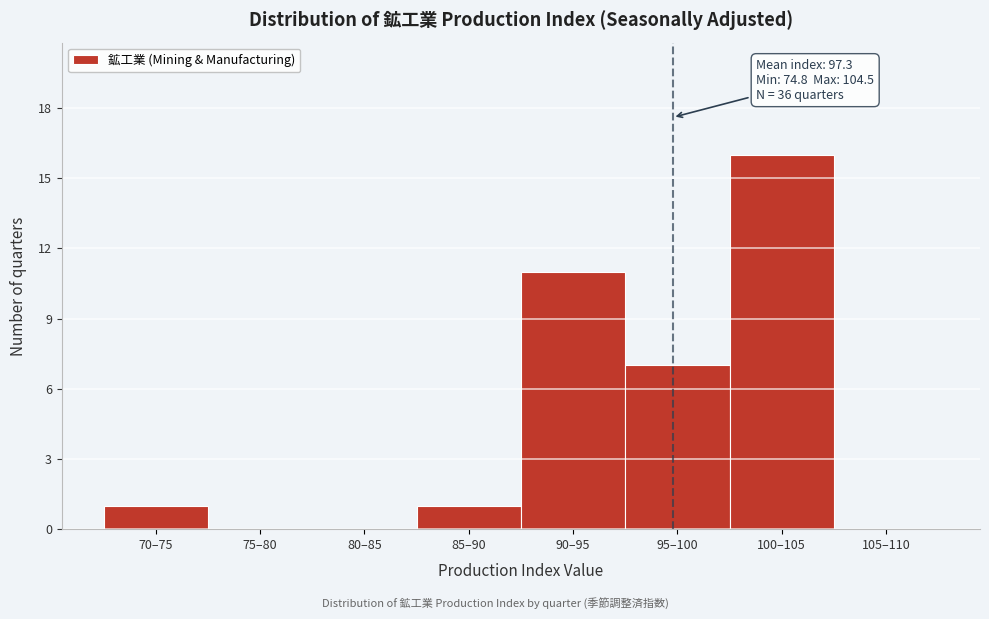

Reading left to right, what are all the values shown in this chart?

70–75=1	75–80=0	80–85=0	85–90=1	90–95=11	95–100=7	100–105=16	105–110=0